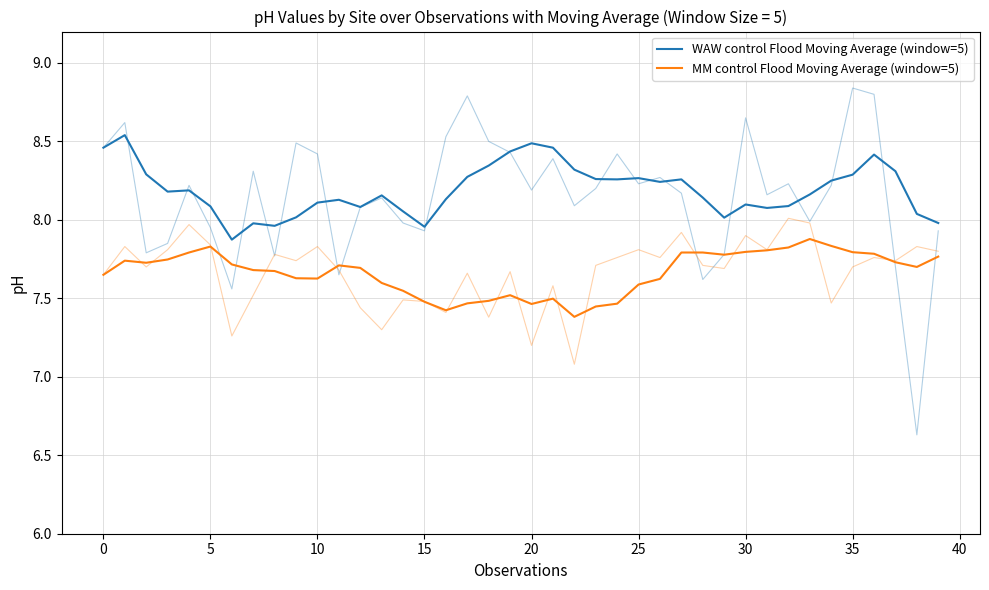

List the series in order of their peak value, lowest first.

MM control Flood Moving Average (window=5), WAW control Flood Moving Average (window=5)